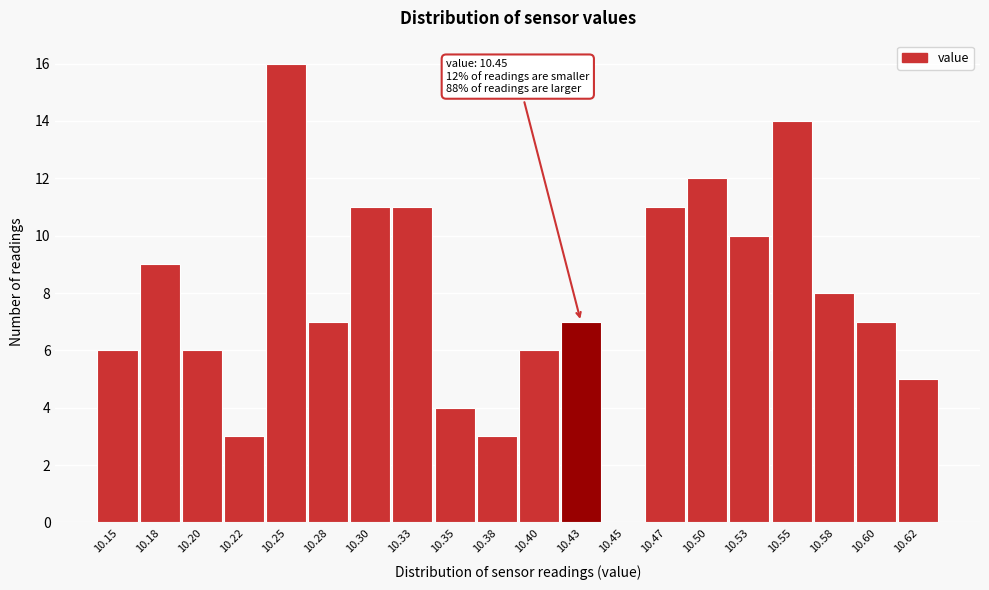

Reading left to right, what are all the values shown in this chart?

10.15=6	10.18=9	10.20=6	10.22=3	10.25=16	10.28=7	10.30=11	10.33=11	10.35=4	10.38=3	10.40=6	10.43=7	10.45=0	10.47=11	10.50=12	10.53=10	10.55=14	10.58=8	10.60=7	10.62=5